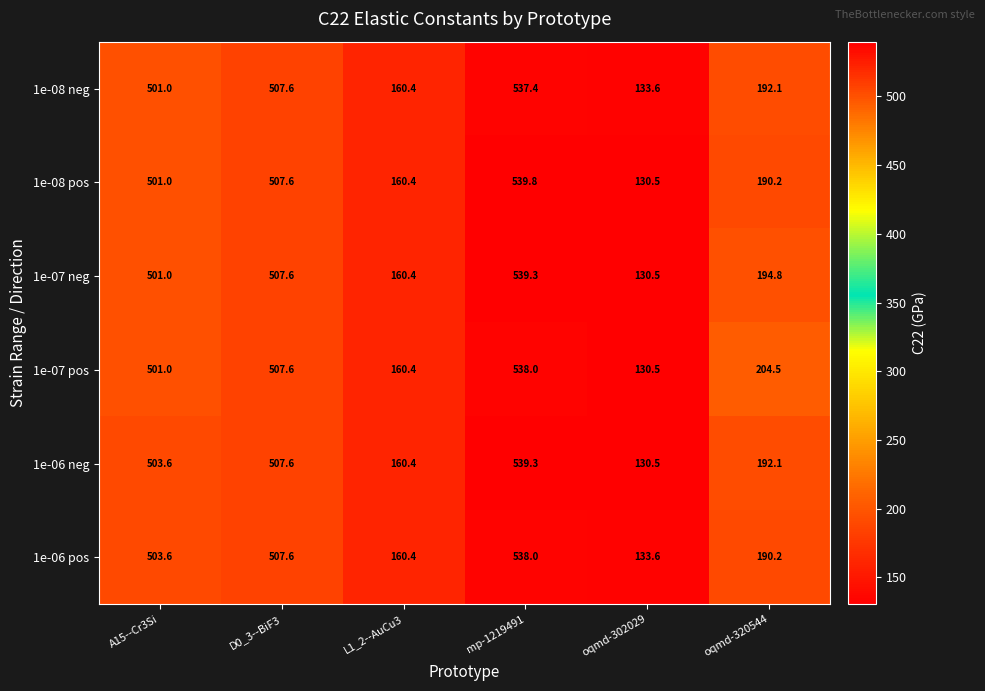

Which category has the lowest value in the 1e-07 neg series?

oqmd-302029